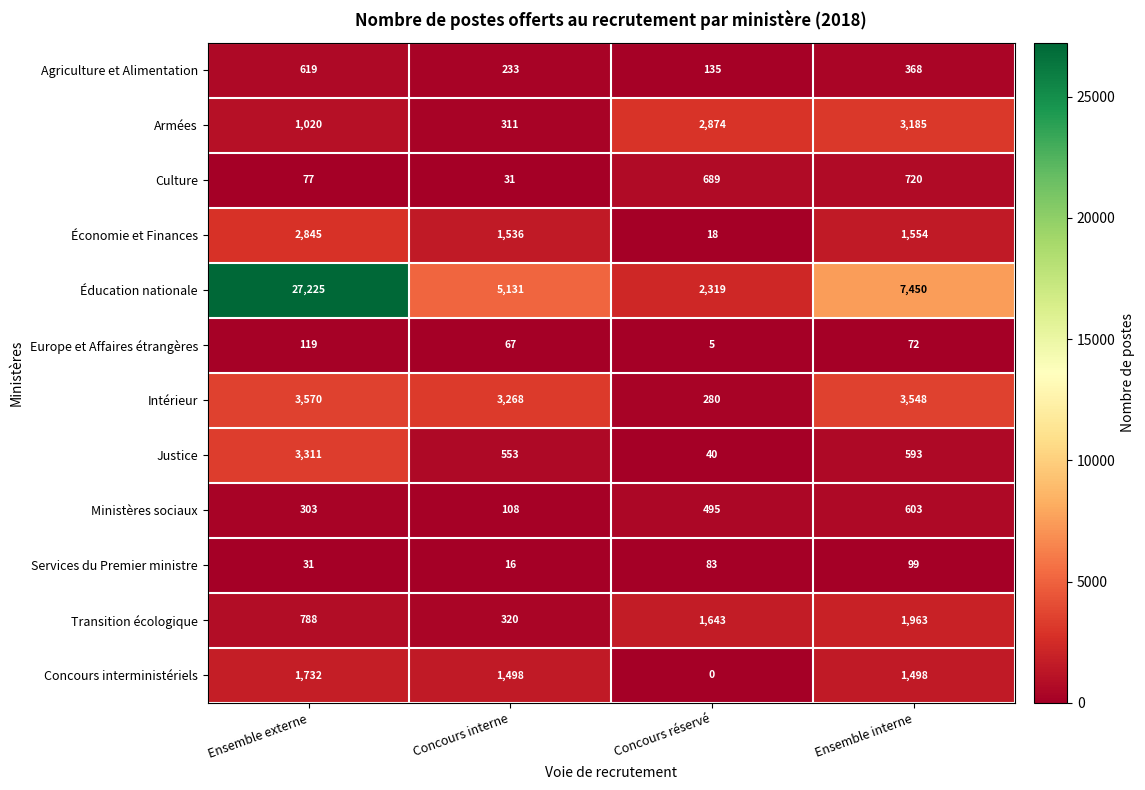

At Concours interne, list the series in order from largest to smallest.

Éducation nationale, Intérieur, Économie et Finances, Concours interministériels, Justice, Transition écologique, Armées, Agriculture et Alimentation, Ministères sociaux, Europe et Affaires étrangères, Culture, Services du Premier ministre